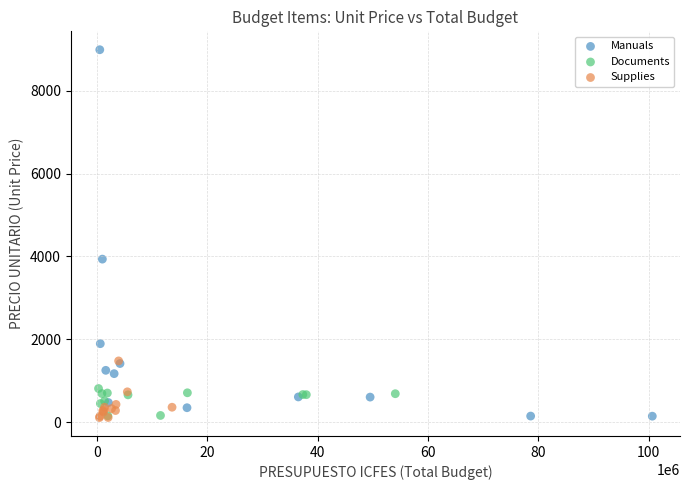

Which series has the largest Y range (max minus min)?

Manuals